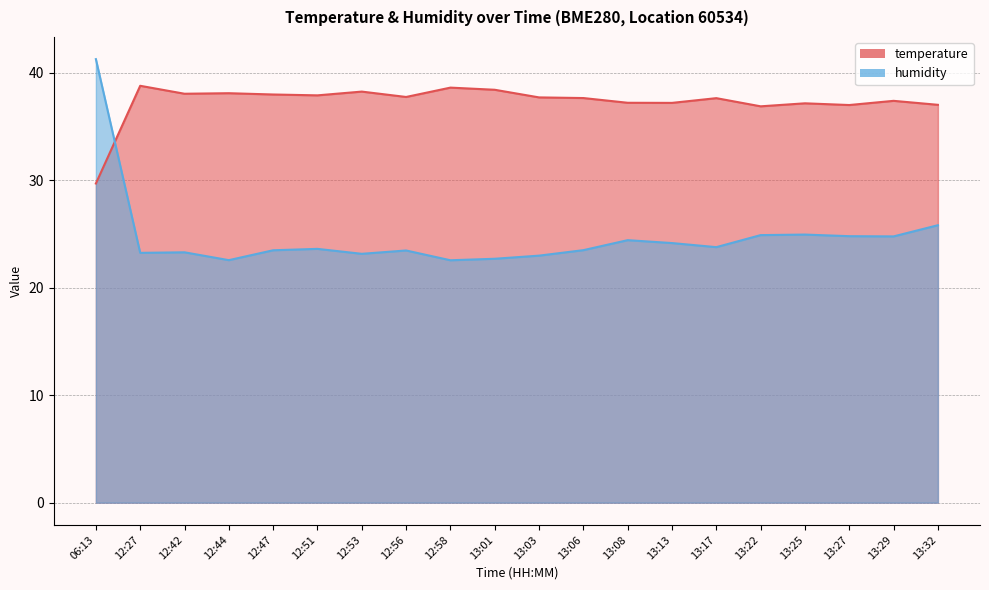

What are all the series names shown in the legend?

temperature, humidity